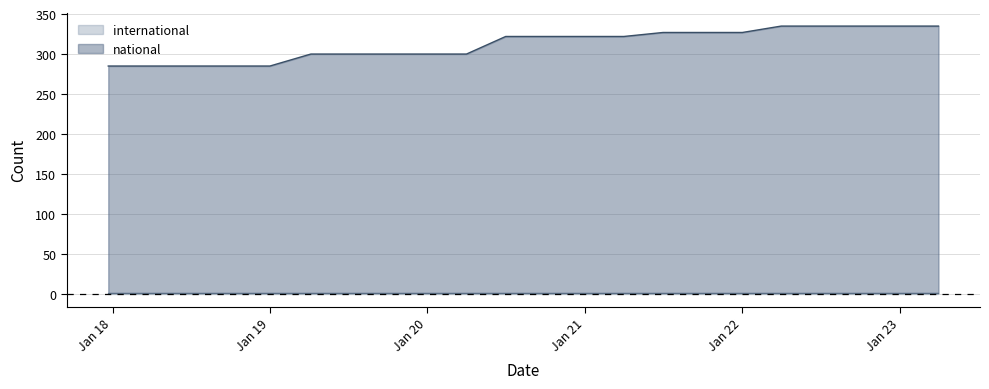

Does the chart have visible grid lines?

Yes